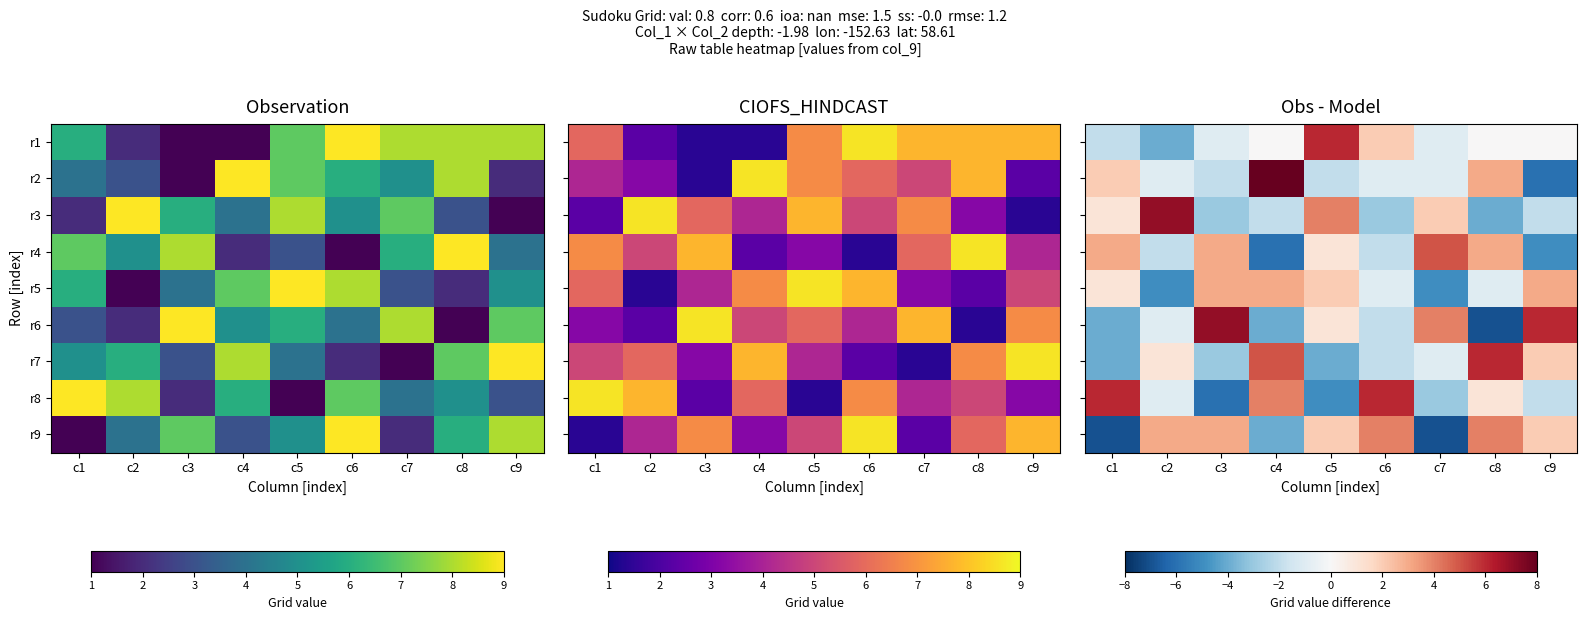

List the series in order of their peak value, lowest first.

r5, r9, r4, r1, r7, r8, r3, r6, r2